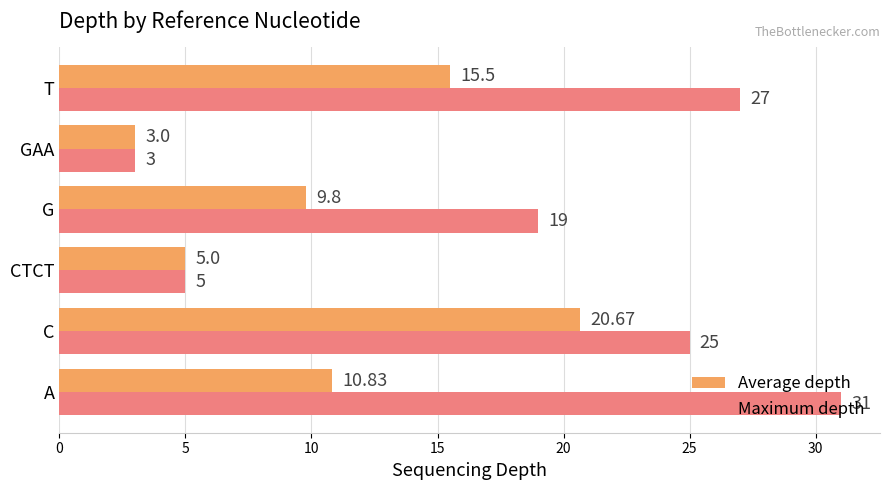

At which label is Maximum depth closest to 17?

G